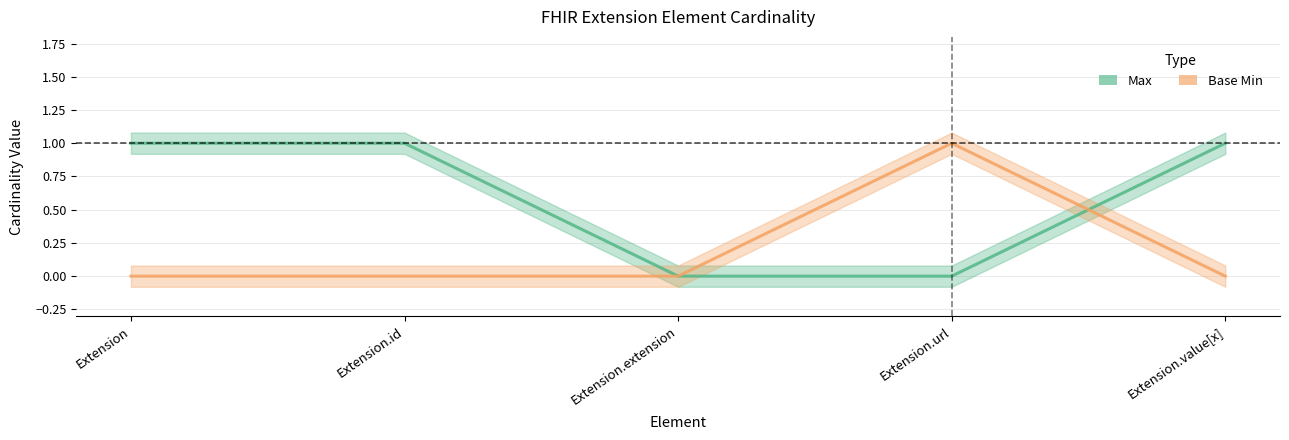

How many Max values are between 0 and 1?

5